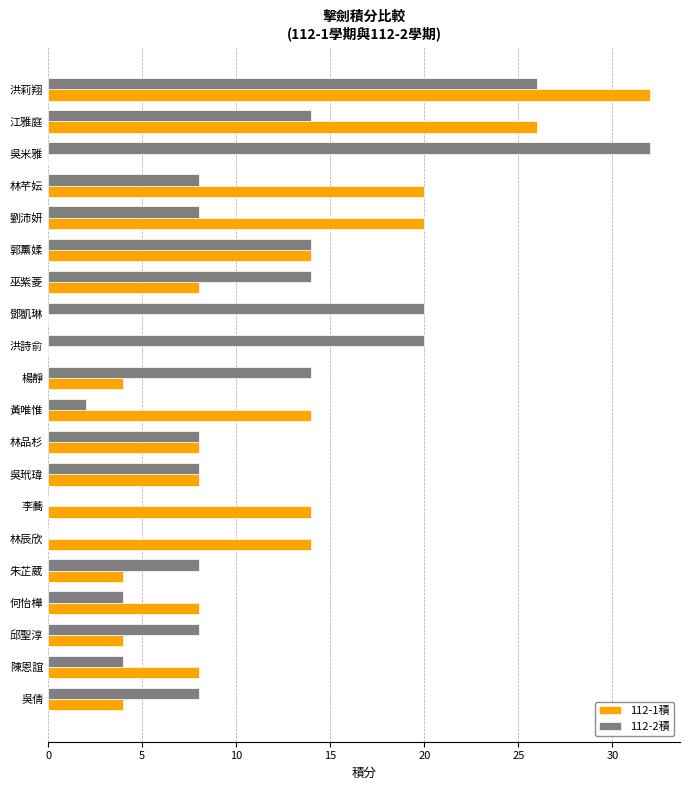

Between 鄧凱琳 and 陳恩誼, which series saw the biggest shift?

112-2積